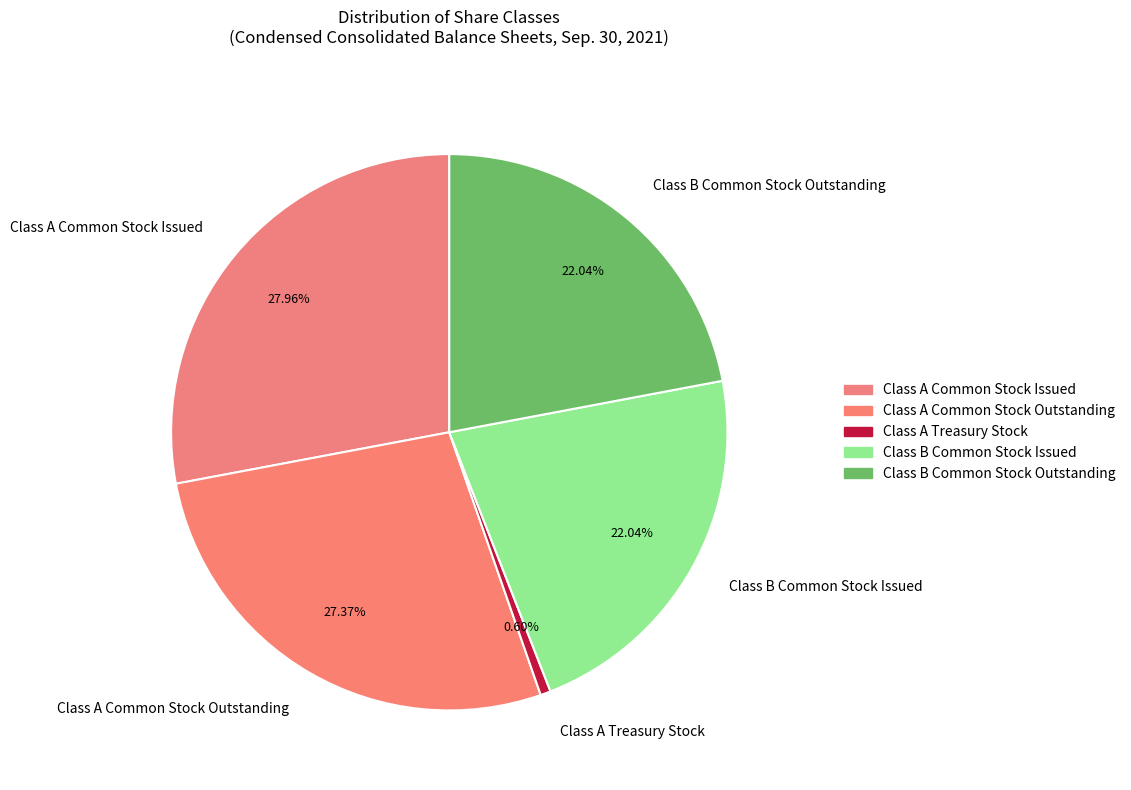

To the nearest percent, what is the combined percentage of Class A Common Stock Issued and Class A Treasury Stock?

29%